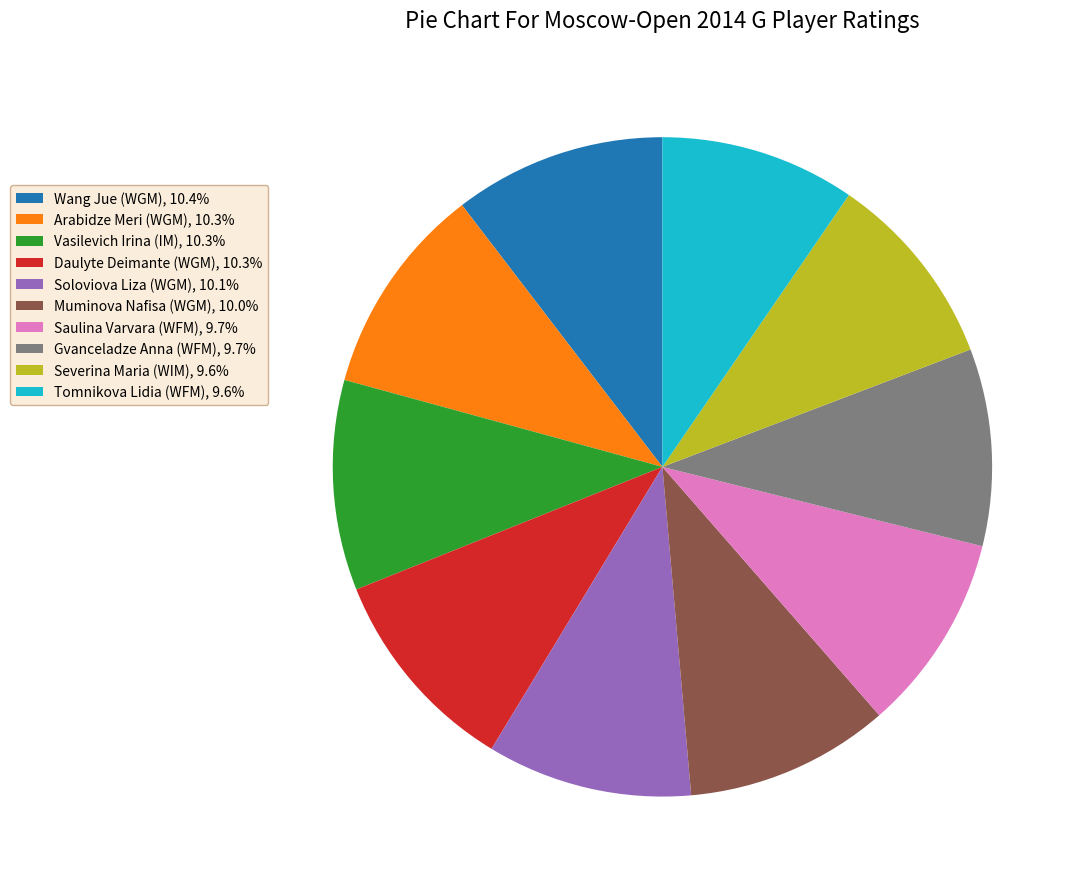

Approximately how many times larger is the value at Arabidze Meri (WGM) compared to Wang Jue (WGM)?

1.0